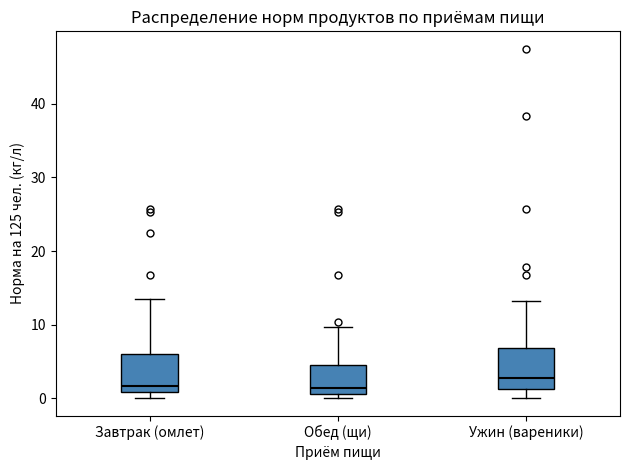

Reading left to right, read every box against the y-axis: the position of its median line, the range the box covers, and the ends of its whiskers. The values are not printed on the chart, so give them approximately, as read against the axis.

Завтрак (омлет): median 2, box 1 to 6, whiskers 0 to 14
Обед (щи): median 1 (just above the box's lower edge), box 1 to 5, whiskers 0 to 10
Ужин (вареники): median 3, box 1 to 7, whiskers 0 to 13